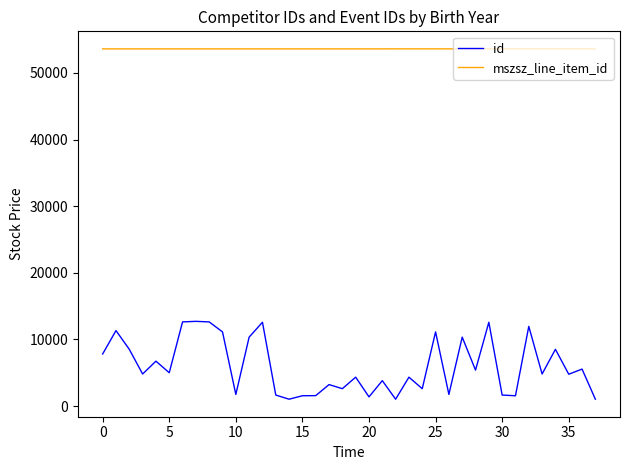

What is the difference between the maximum and second lowest values in the mszsz_line_item_id series?

4